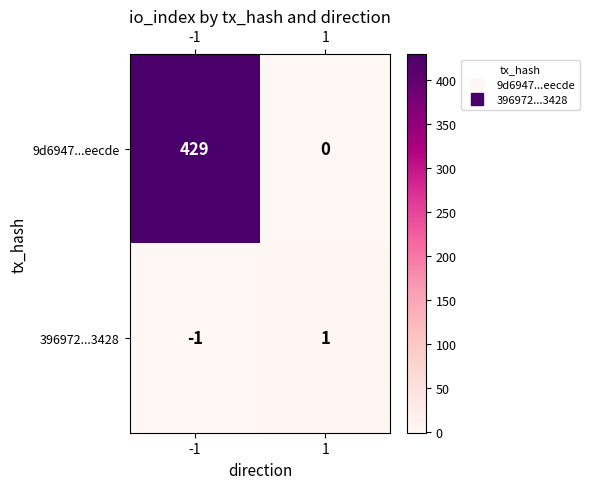

Reading left to right, list all the values displayed in this chart.

9d6947...eecde: 429	0
396972...3428: -1	1